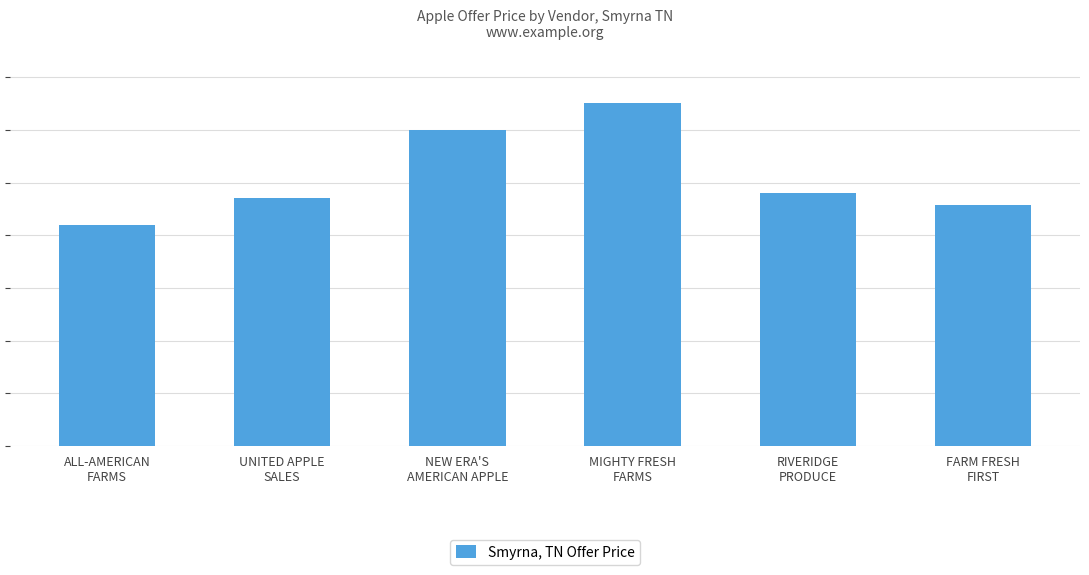

Which has a higher value, NEW ERA'S
AMERICAN APPLE or UNITED APPLE
SALES?

NEW ERA'S
AMERICAN APPLE